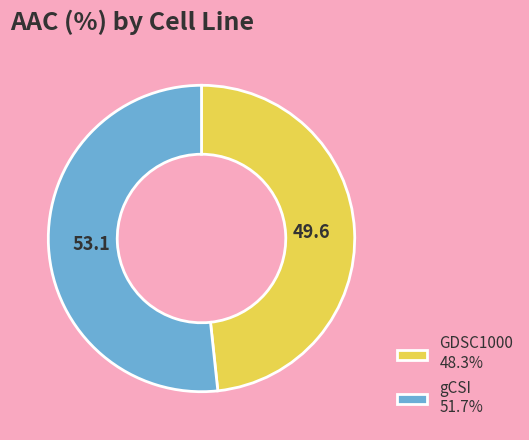

Is the sum of gCSI and GDSC1000 greater than half?

Yes